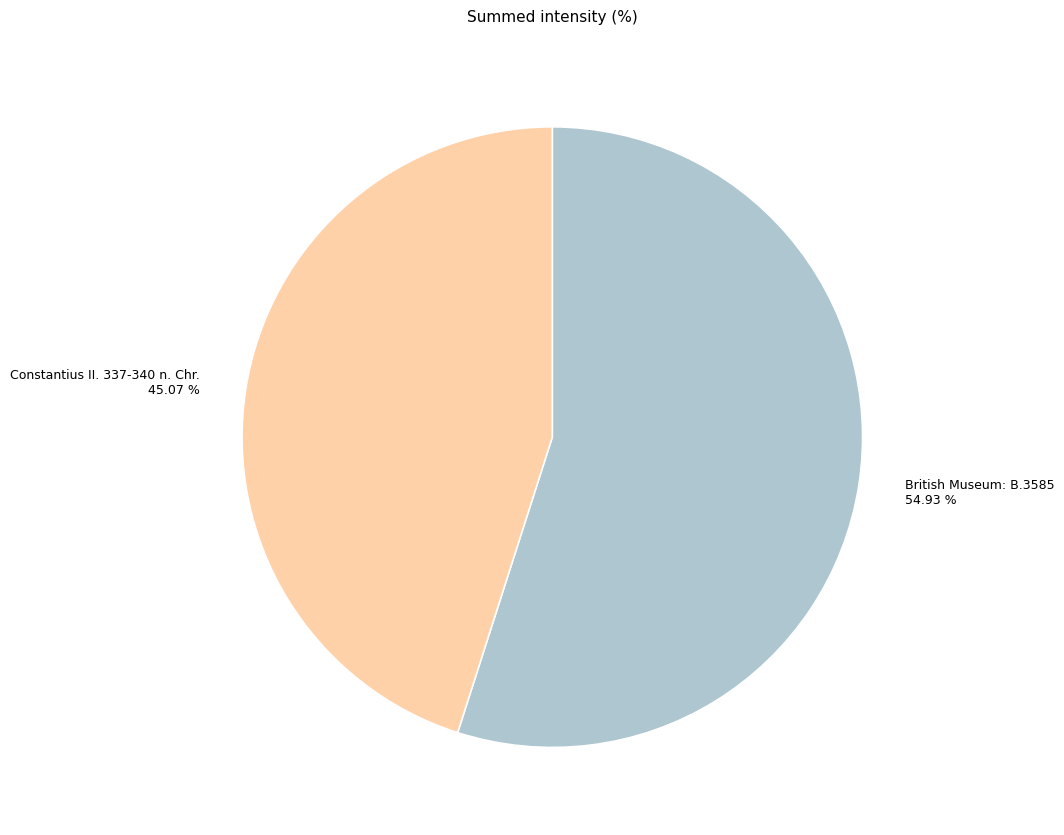

What portion of the pie excludes Constantius II. 337-340 n. Chr.?

54.9%